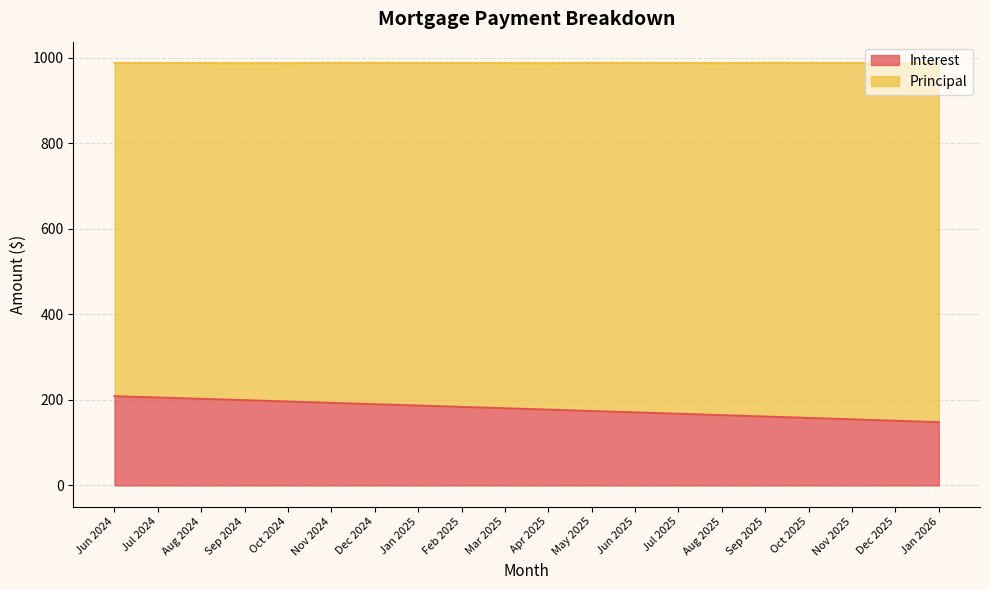

Reading left to right, extract all data points from this chart.

208.4	205.3	202.2	199.1	196.0	192.8	189.7	186.5	183.4	180.2	177.0	173.8	170.6	167.3	164.1	160.8	157.6	154.3	151.0	147.7